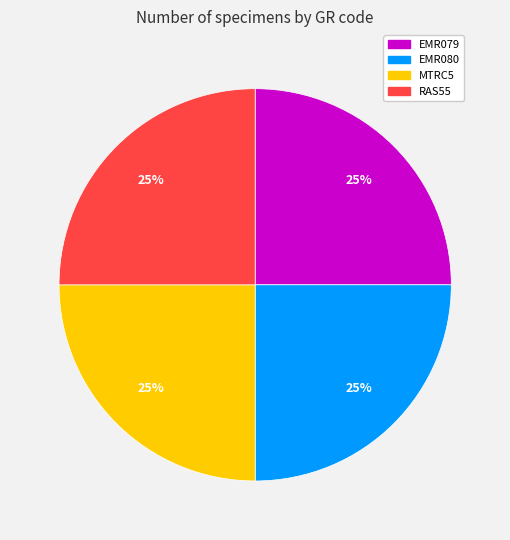

The EMR080 slice represents 37% of the pie. True or false?

False